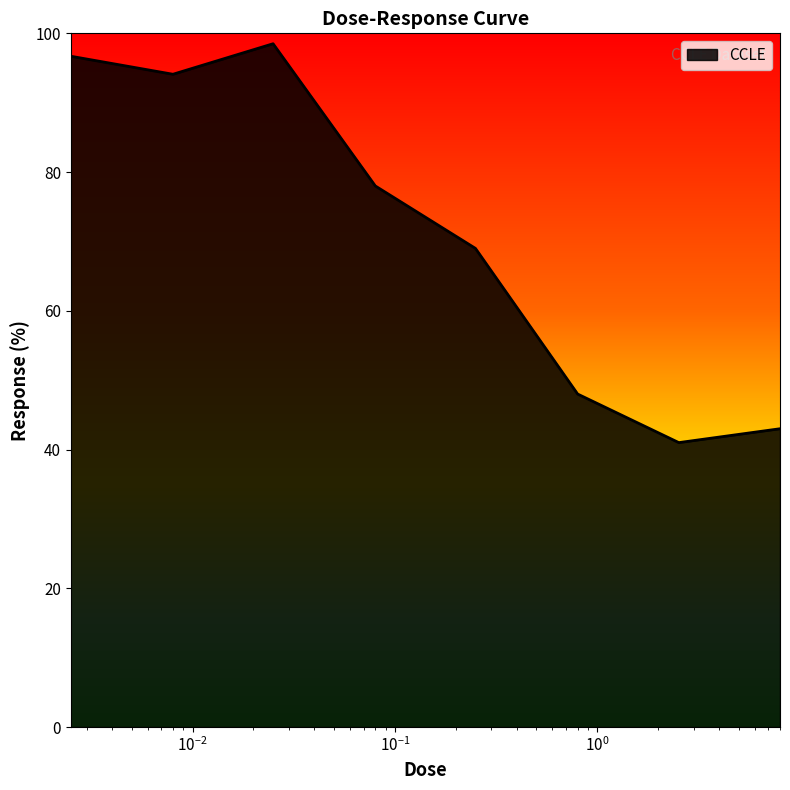

True or false: the data has more than 1 interior local peaks.

False